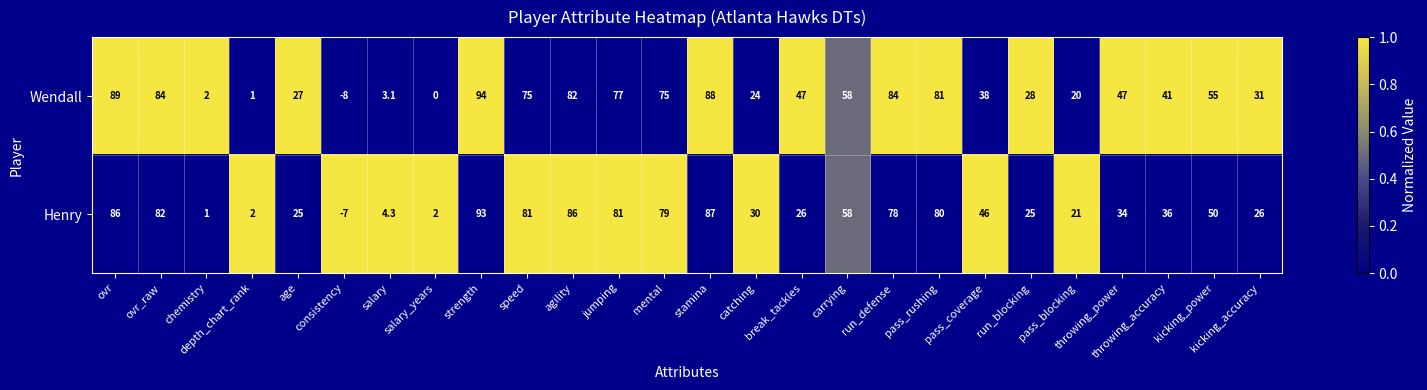

What is the sum of all Henry values?

1212.3